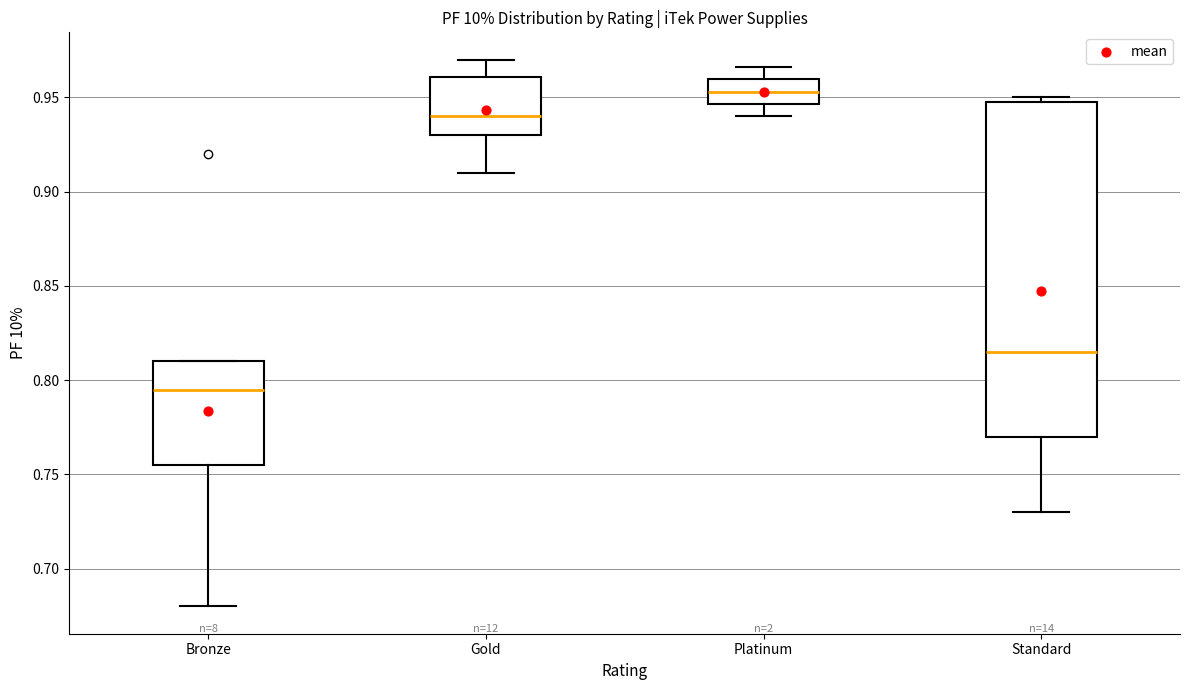

Comparing the boxes themselves (not the whiskers), which one is the tallest?

Standard